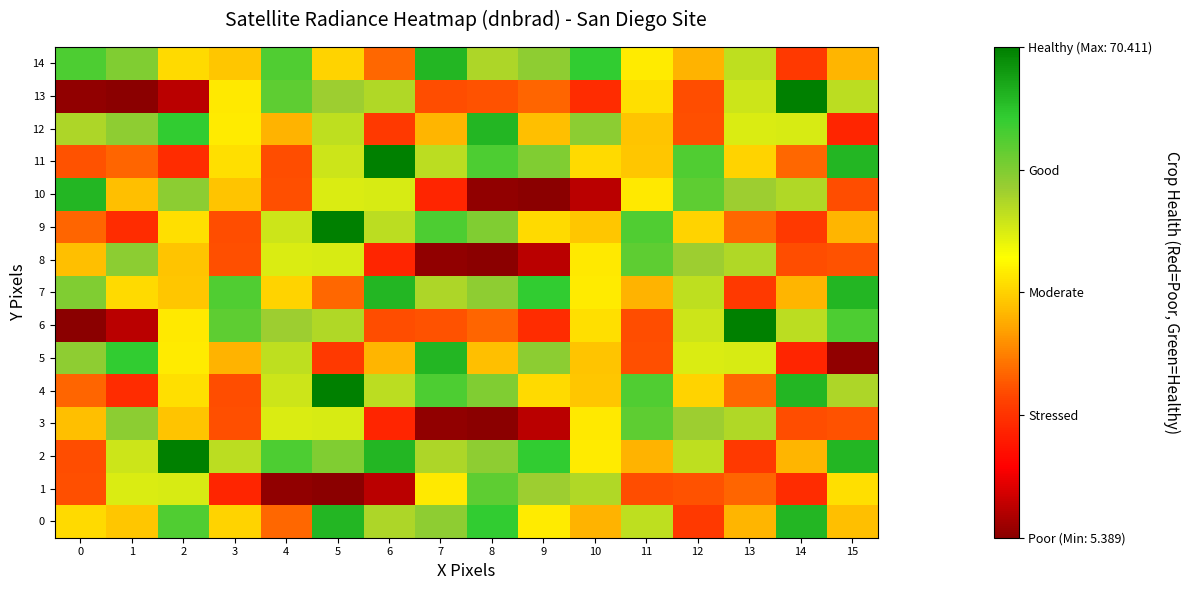

What is the total value across all series at 12?

616.8